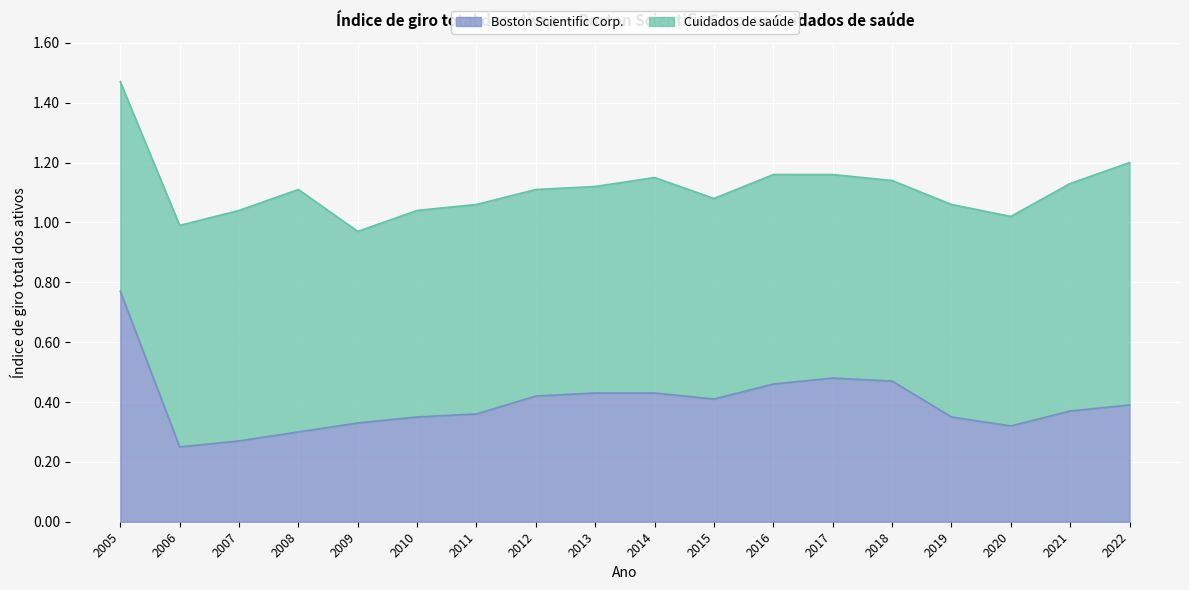

What is the value of the 2nd bar from the left?

0.2